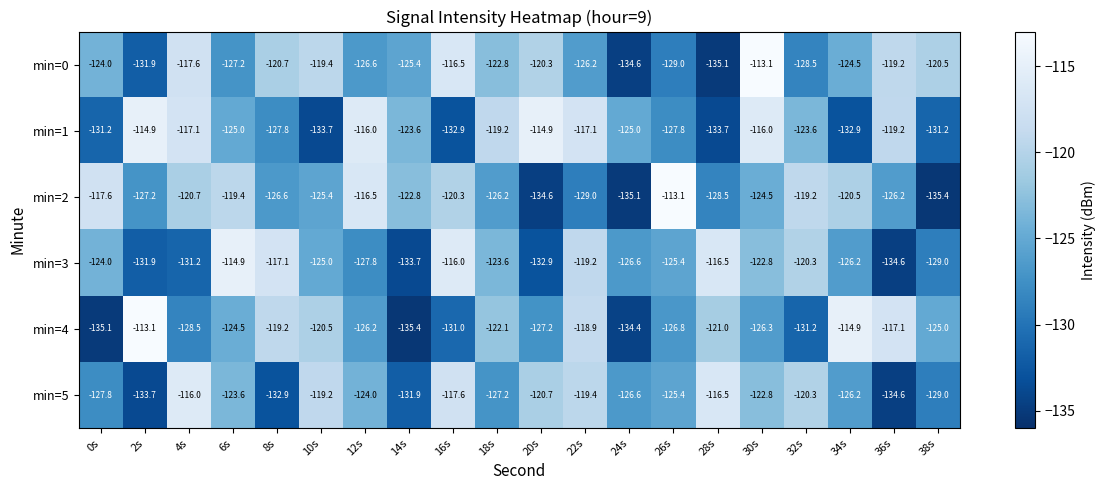

At 18s, list the series in order from smallest to largest.

min=5, min=2, min=3, min=0, min=4, min=1